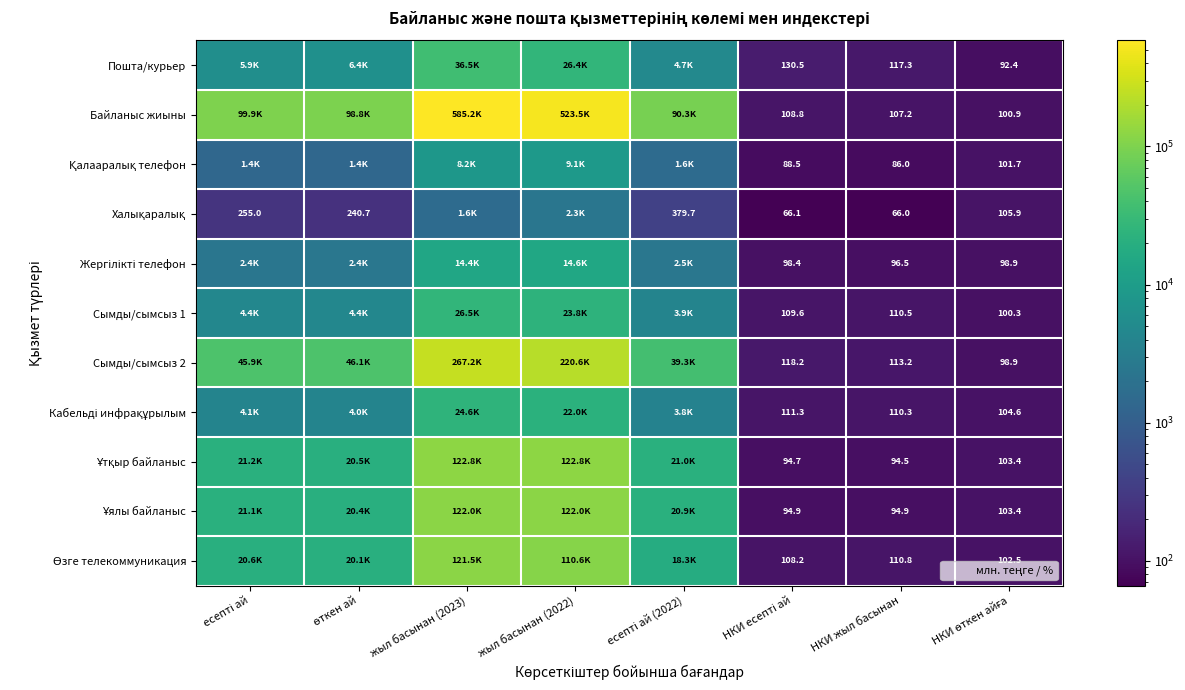

Which series has the widest spread of values?

Байланыс жиыны